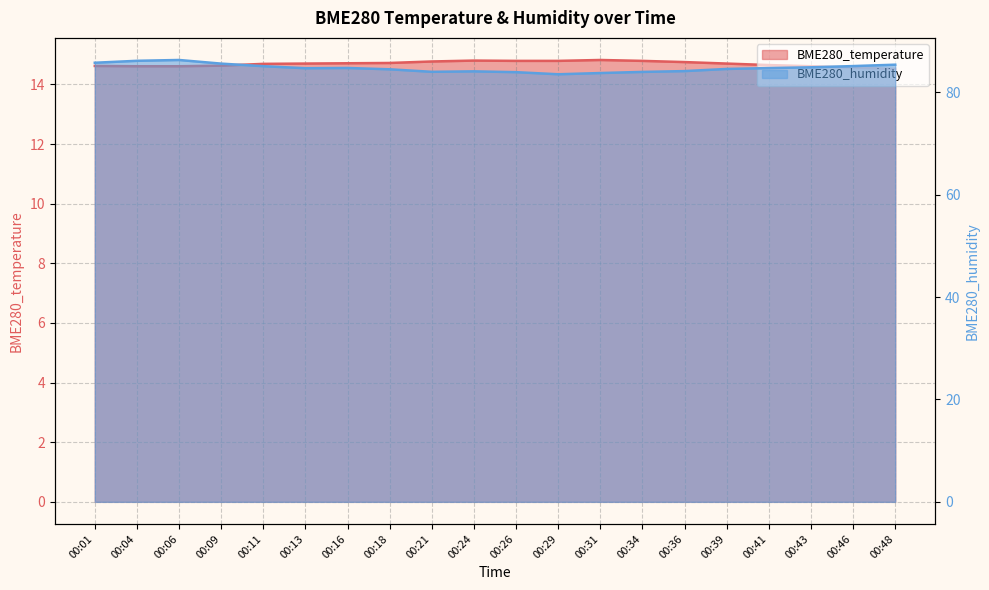

Where is the first local maximum for BME280_humidity line?

00:06